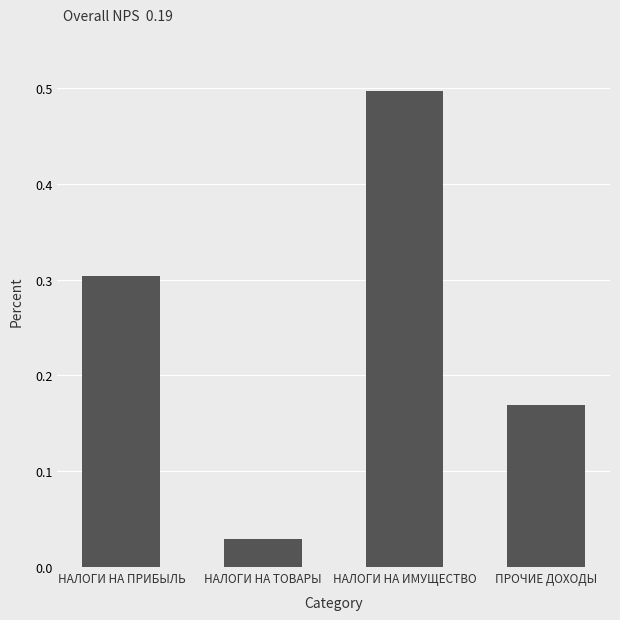

List the labels in order of value, largest first.

НАЛОГИ НА ИМУЩЕСТВО, НАЛОГИ НА ПРИБЫЛЬ, ПРОЧИЕ ДОХОДЫ, НАЛОГИ НА ТОВАРЫ